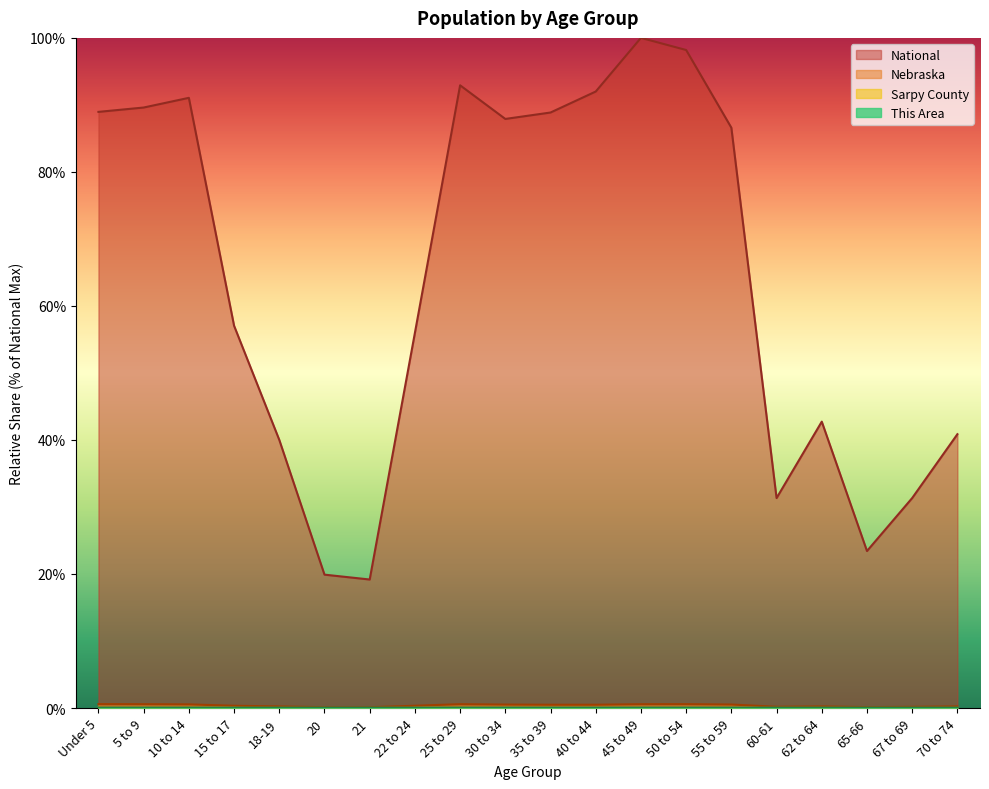

True or false: National and Sarpy County intersect in this chart.

False